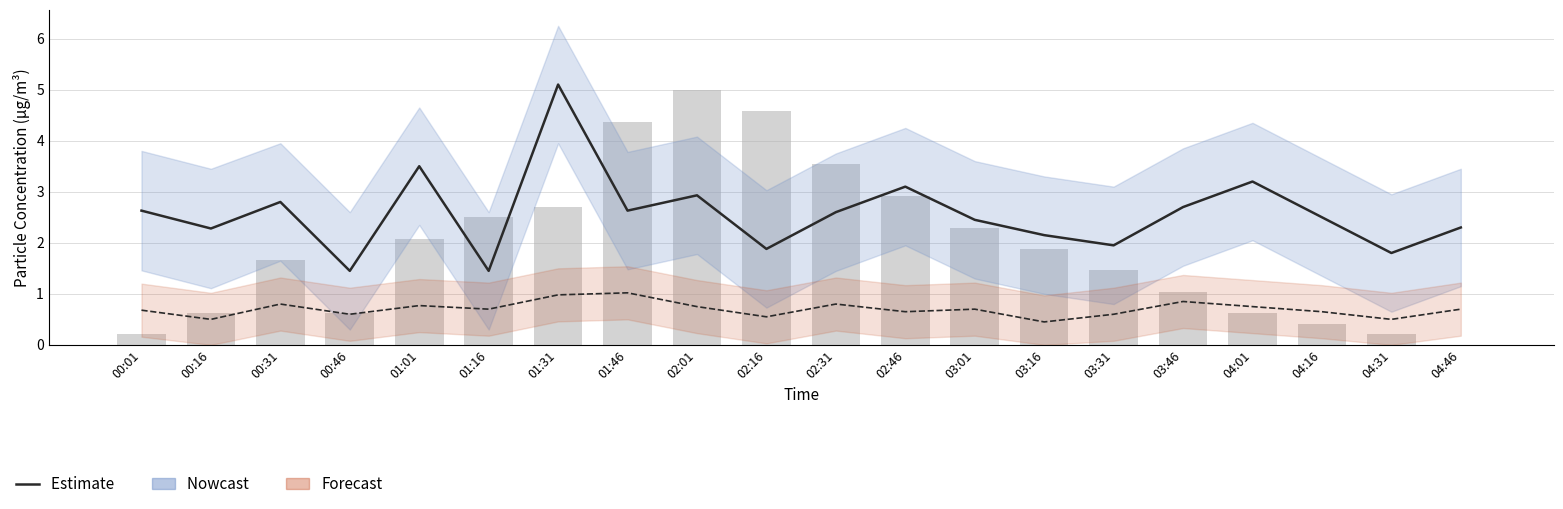

At how many categories does at least one series exceed 2?

15